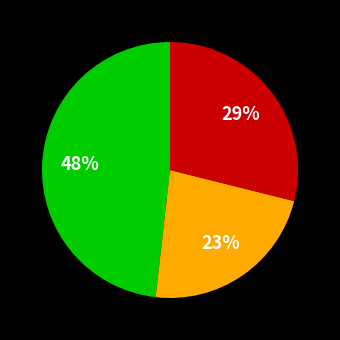

Is there a majority slice in this chart?

No